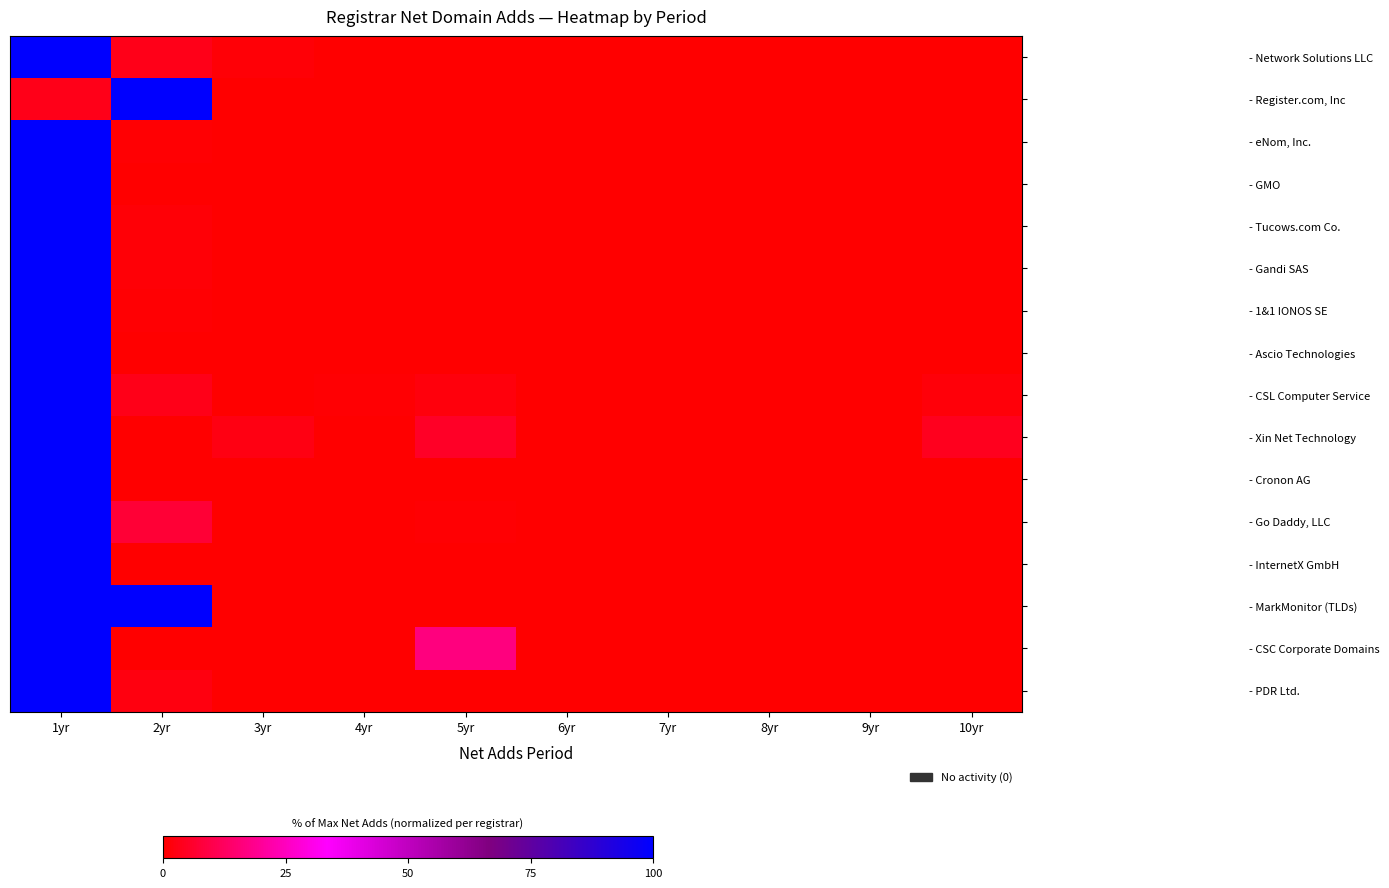

At 3yr, list the series in order from smallest to largest.

- Gandi SAS, - 1&1 IONOS SE, - Ascio Technologies, - CSL Computer Service, - Cronon AG, - InternetX GmbH, - MarkMonitor (TLDs), - CSC Corporate Domains, - Register.com, Inc, - GMO, - PDR Ltd., - Go Daddy, LLC, - eNom, Inc., - Tucows.com Co., - Network Solutions LLC, - Xin Net Technology